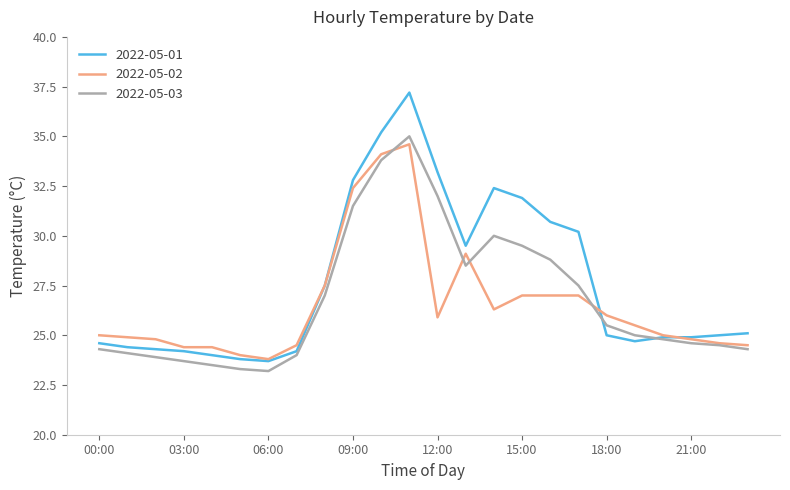

Which series has the largest total across all categories?

2022-05-01